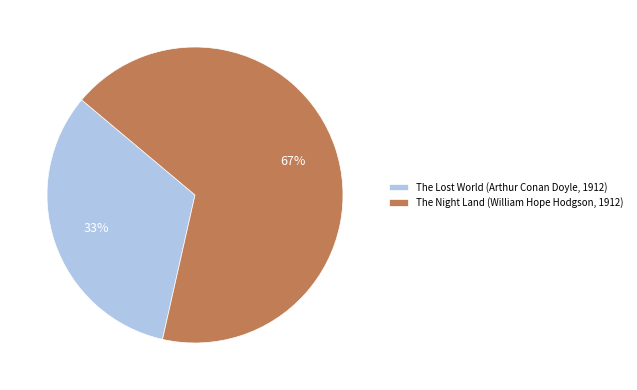

What percentage is the The Lost World (Arthur Conan Doyle, 1912) slice, to the nearest percent?

33%